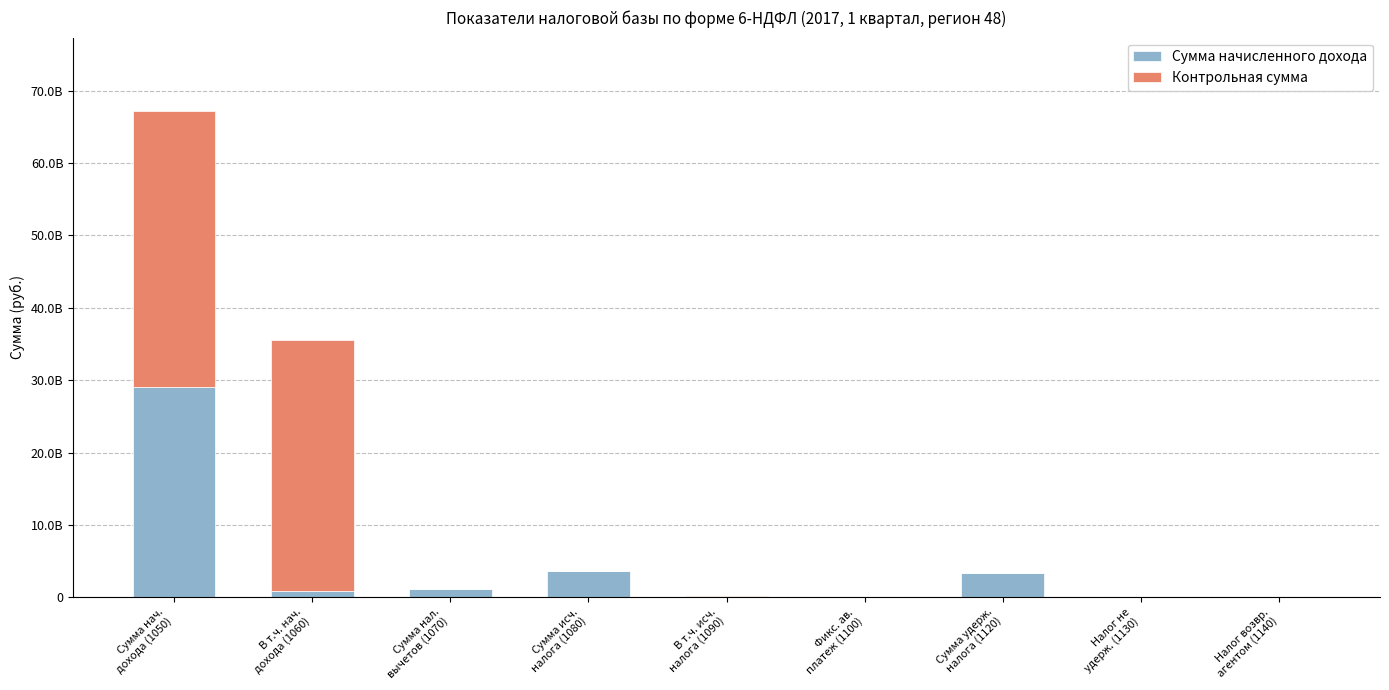

What are all the series names shown in the legend?

Сумма начисленного дохода, Контрольная сумма